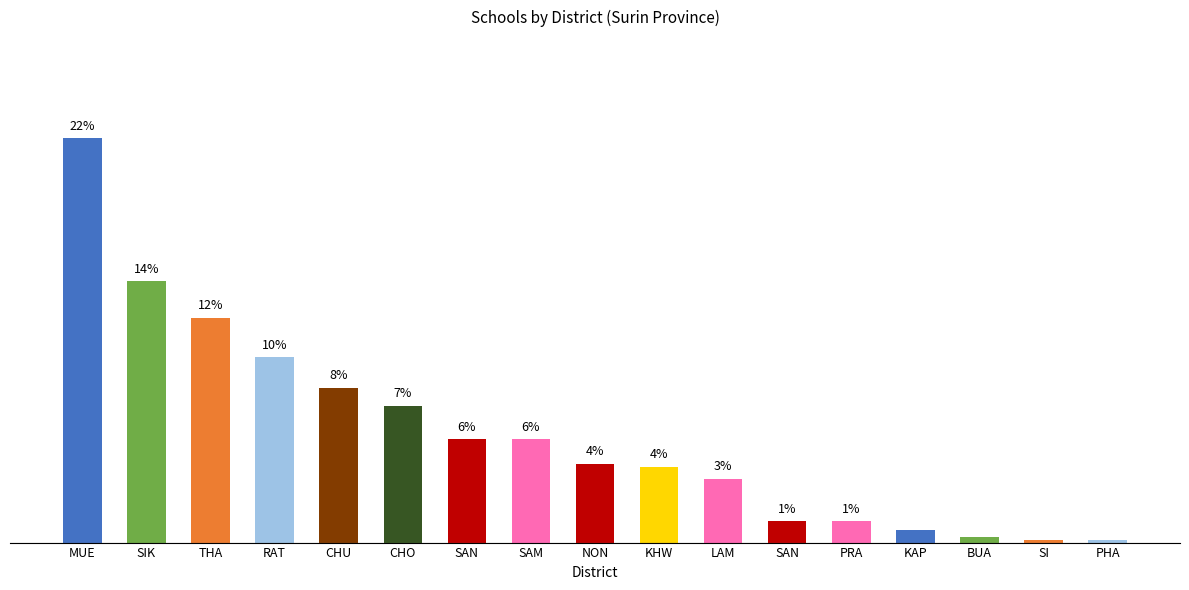

How many distinct data groups are displayed?

1